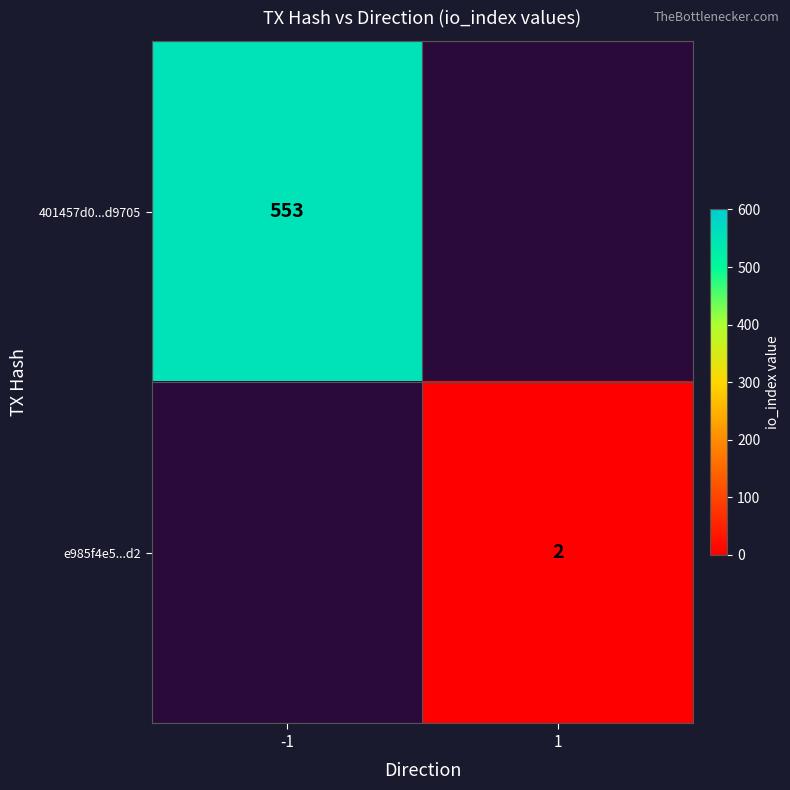

How many categories are shown in the chart?

2